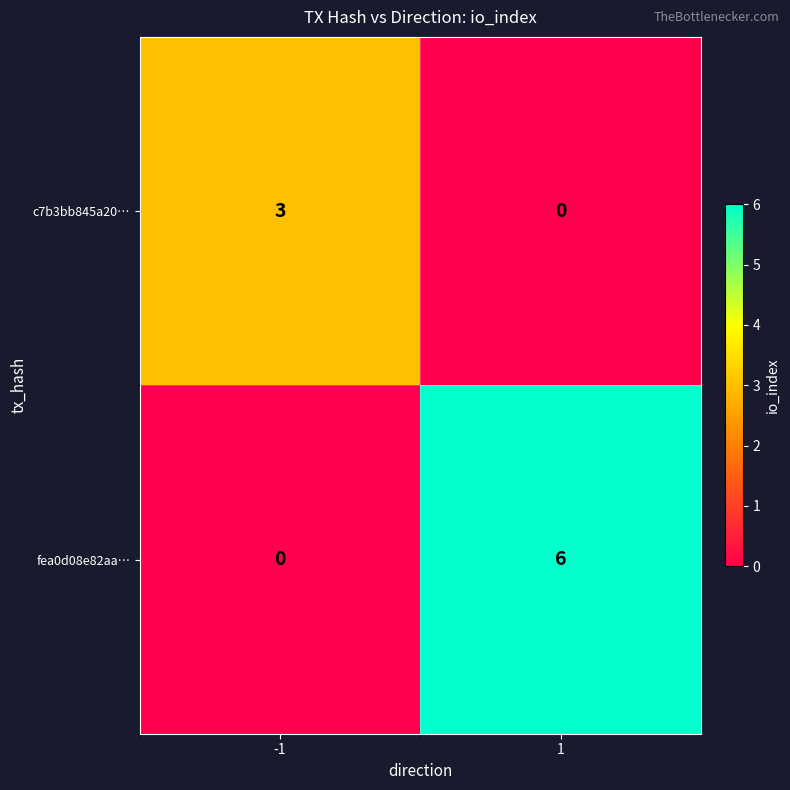

Rank the series by their maximum value, from highest to lowest.

fea0d08e82aa…, c7b3bb845a20…